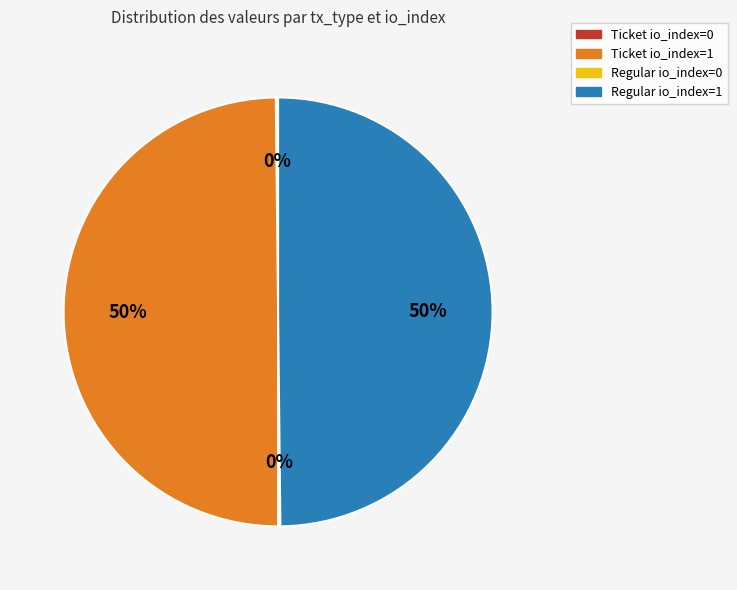

Is it true that Ticket io_index=1 is 56% of the pie?

False